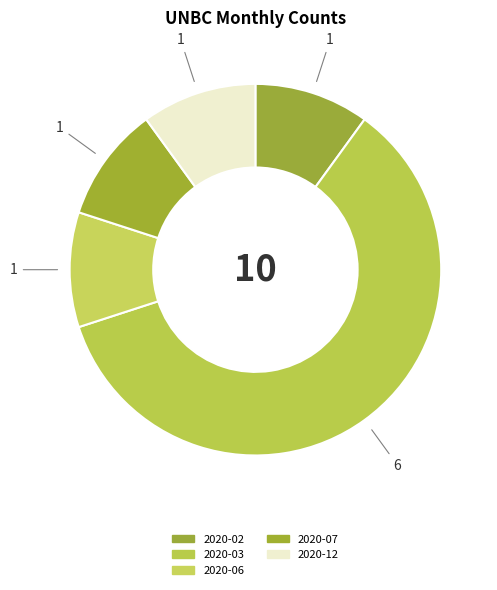

How many segments does this pie chart have?

5